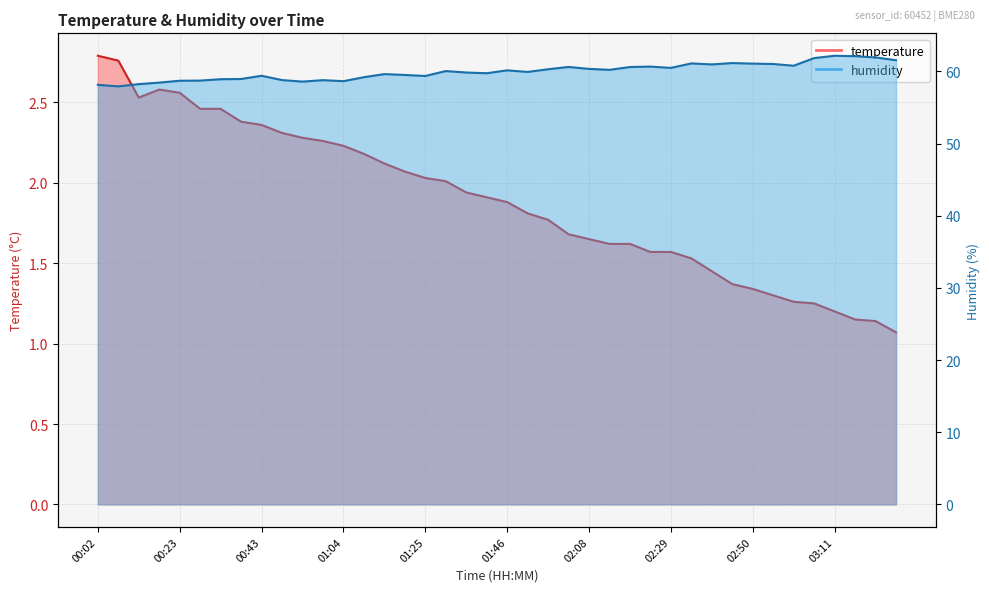

How many values in the humidity series exceed 60?

20